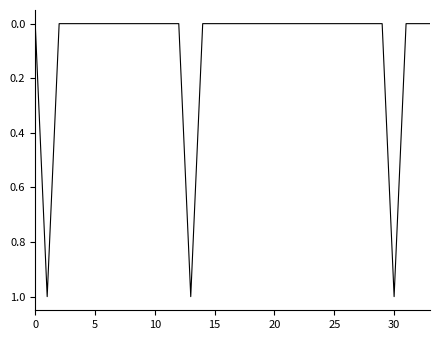

How many lines are shown in the chart?

1